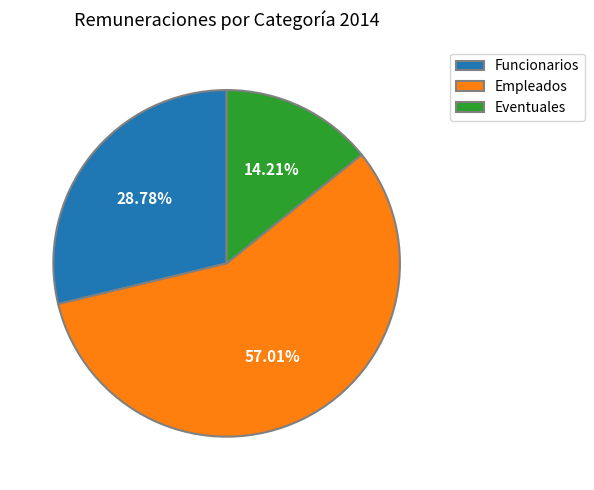

To the nearest percent, what is the average slice percentage?

33%